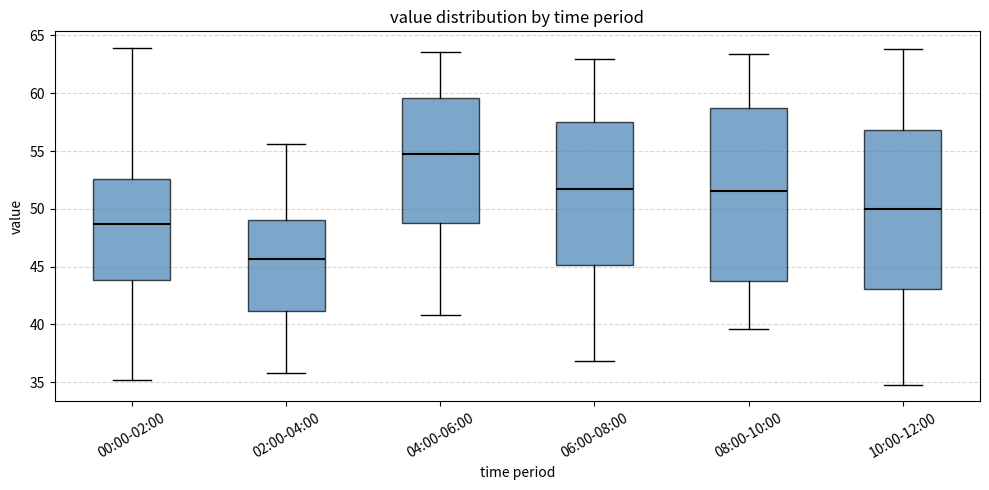

Which box is the tallest, from its lower edge to its upper edge?

08:00-10:00